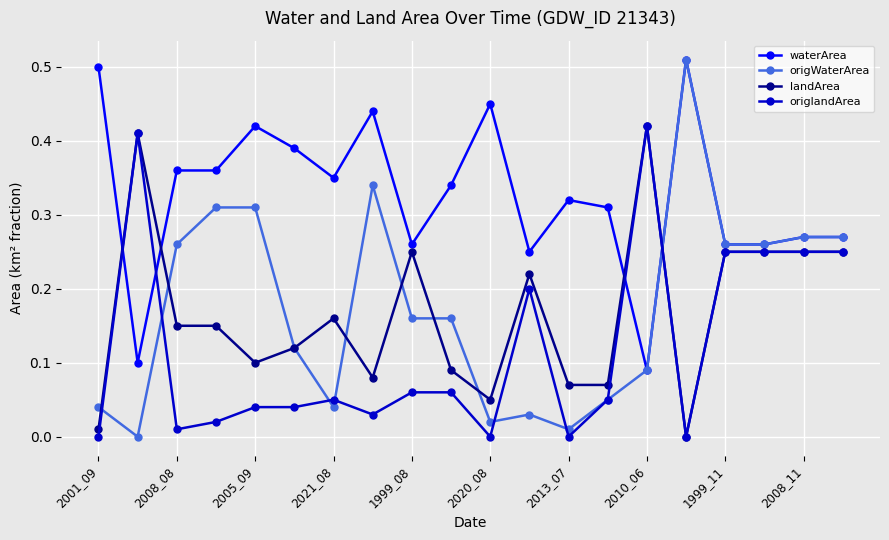

True or false: waterArea and origlandArea cross at least once.

True